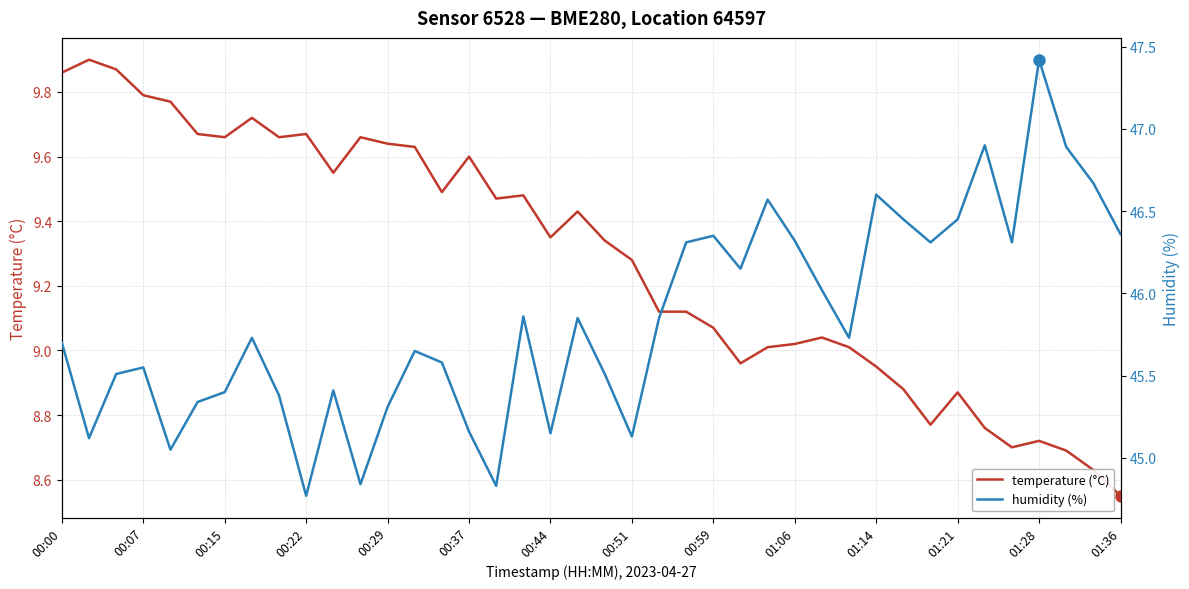

True or false: temperature (°C) and humidity (%) cross at least once.

False